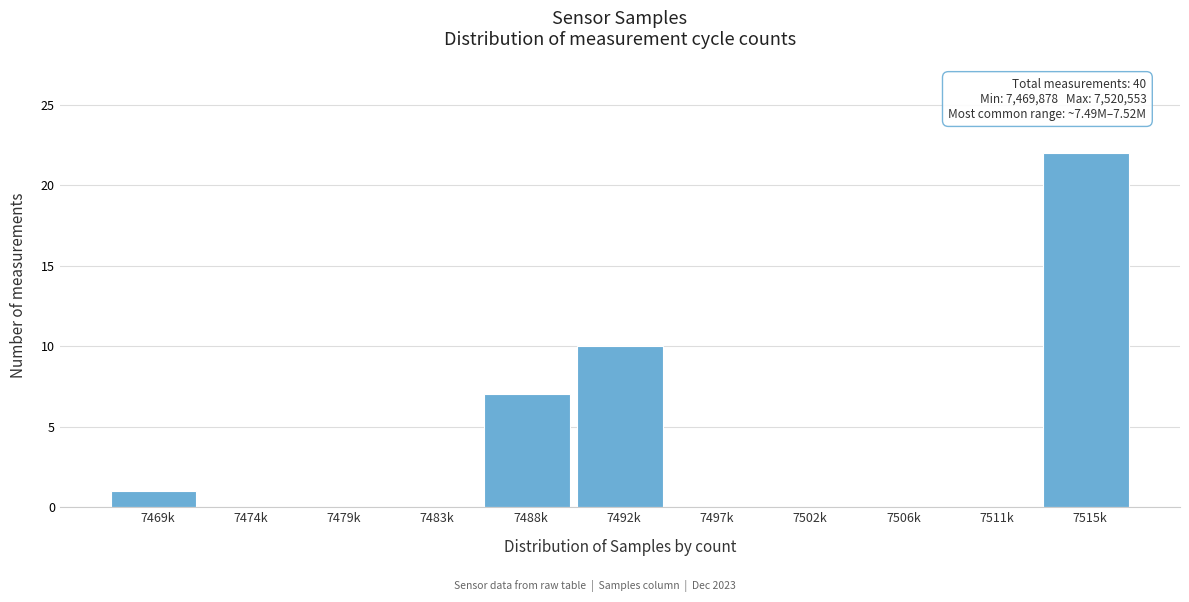

Reading left to right, extract all data points from this chart.

7469k=1	7474k=0	7479k=0	7483k=0	7488k=7	7492k=10	7497k=0	7502k=0	7506k=0	7511k=0	7515k=22